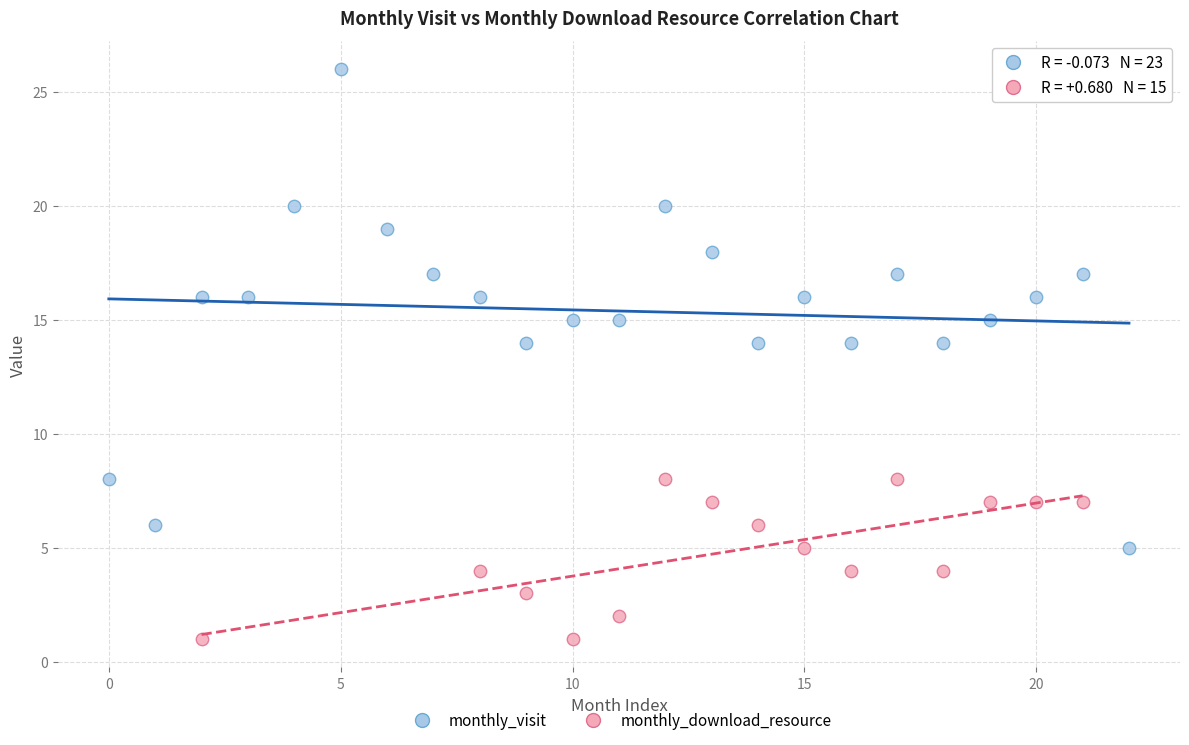

Which series has the largest Y range (max minus min)?

monthly_visit